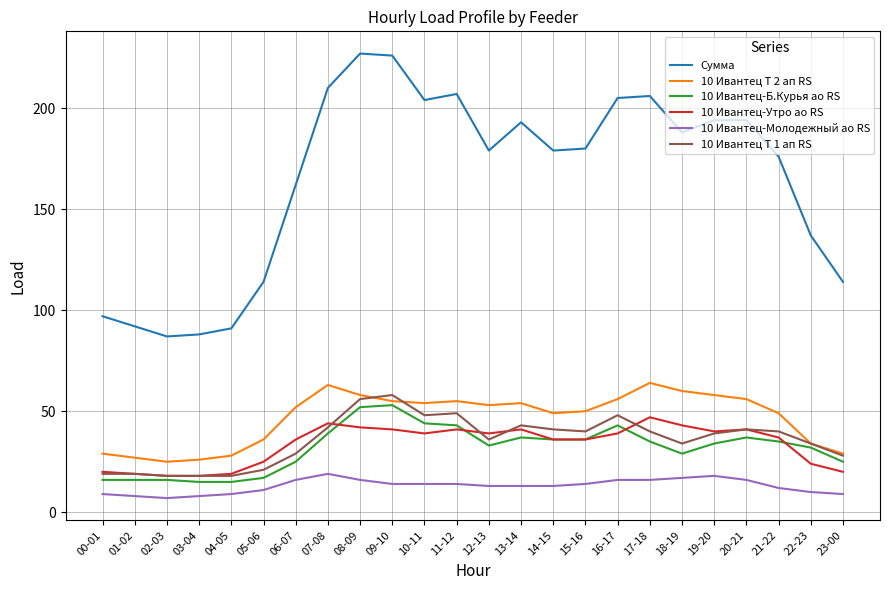

At which category does 10 Ивантец Т 2 ап RS reach its first local peak?

07-08